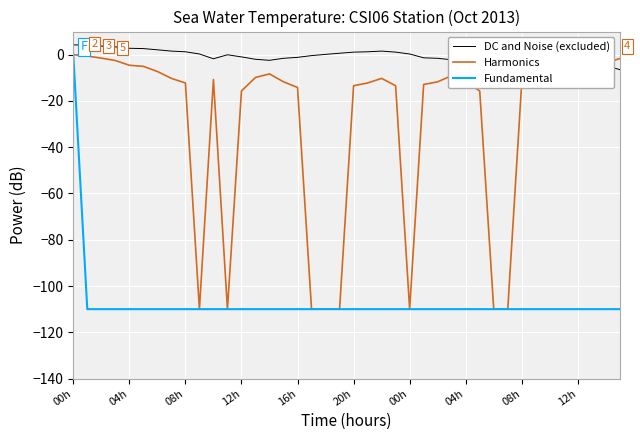

List the series in order of their overall mean, highest first.

DC and Noise (excluded), Harmonics, Fundamental